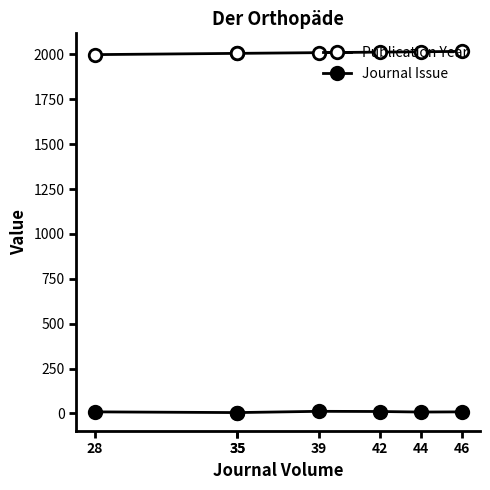

List the series in order of their peak value, highest first.

Publication Year, Journal Issue